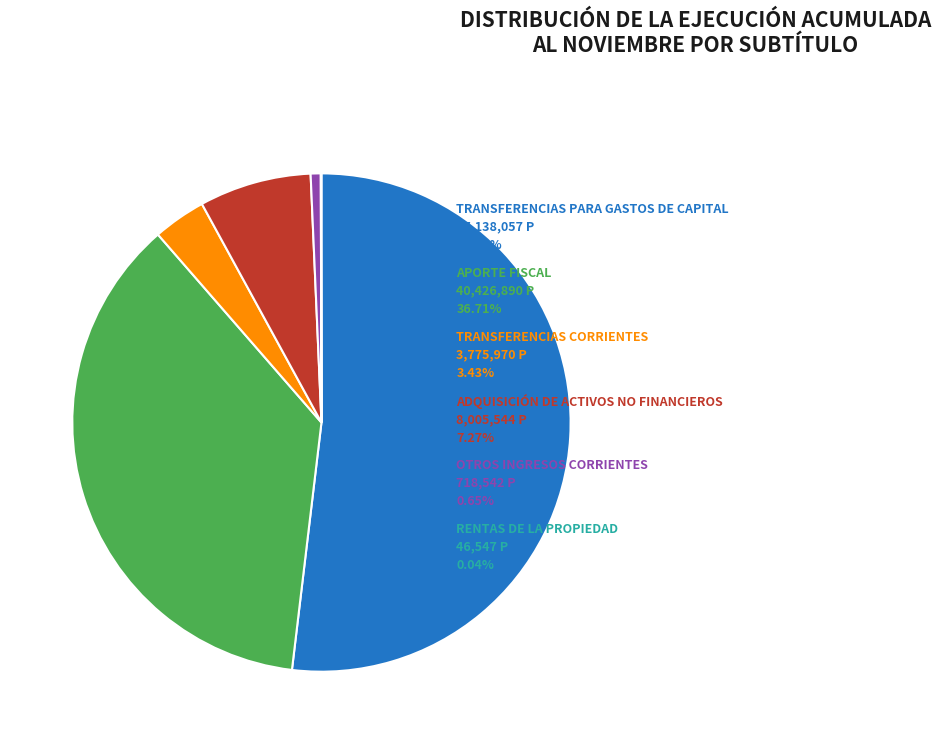

Is there a majority slice in this chart?

Yes